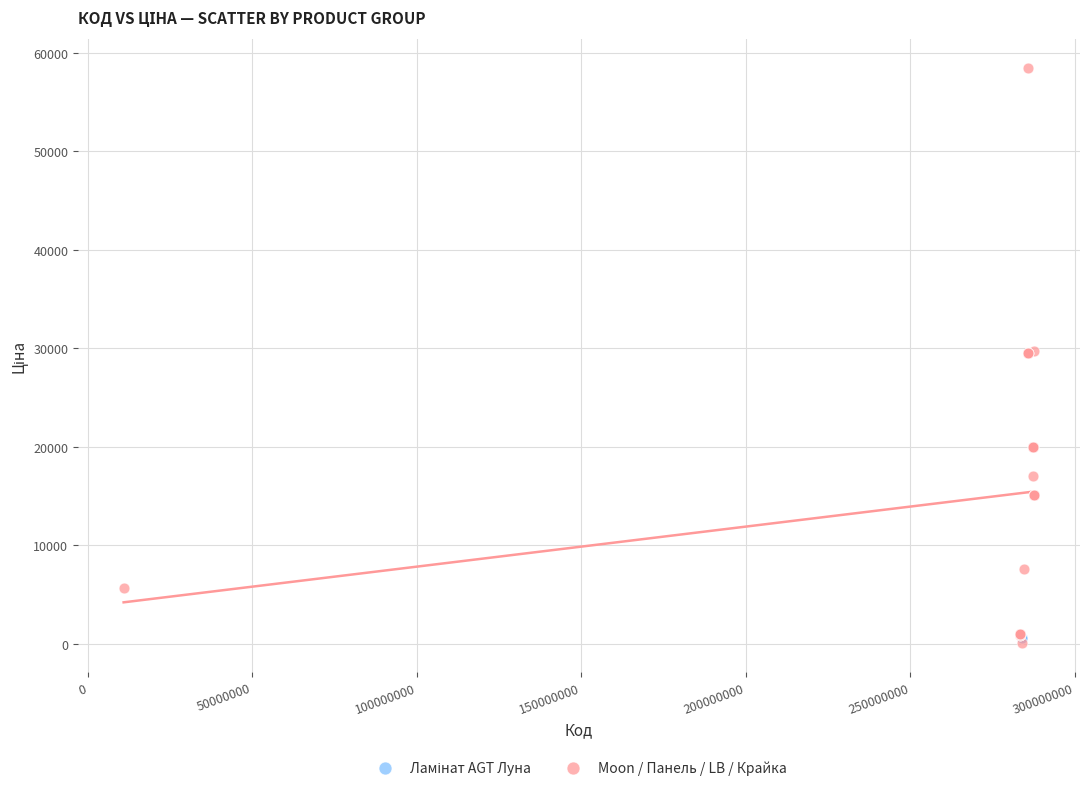

Which series reaches the maximum Y coordinate?

Moon / Панель / LB / Крайка